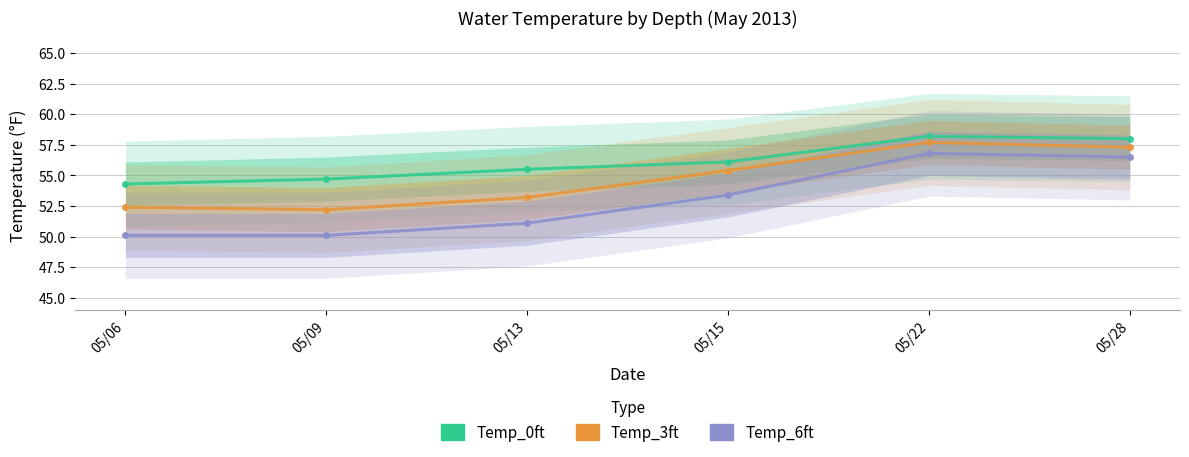

True or false: Temp_0ft has a value of 80.1 at 05/22.

False